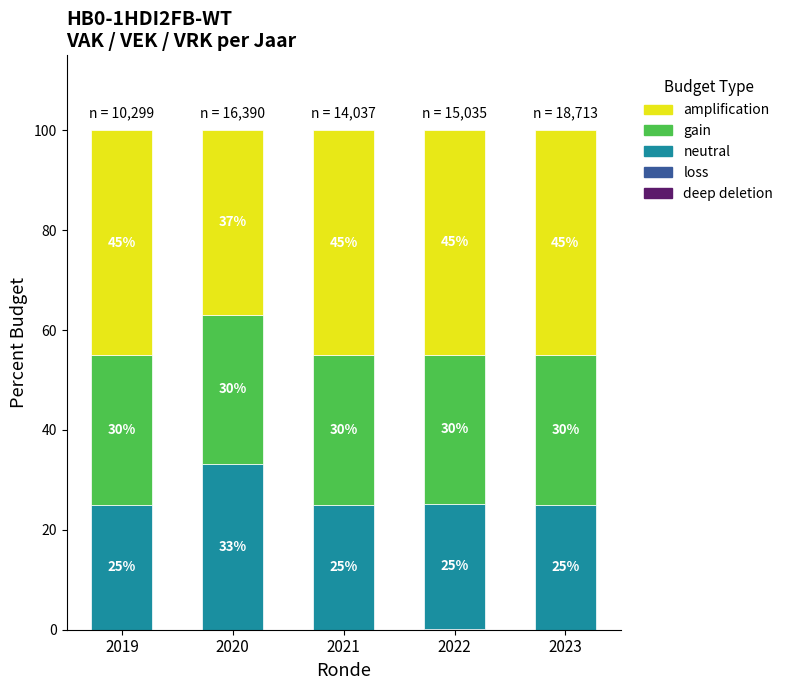

Count the number of data series in this chart.

4